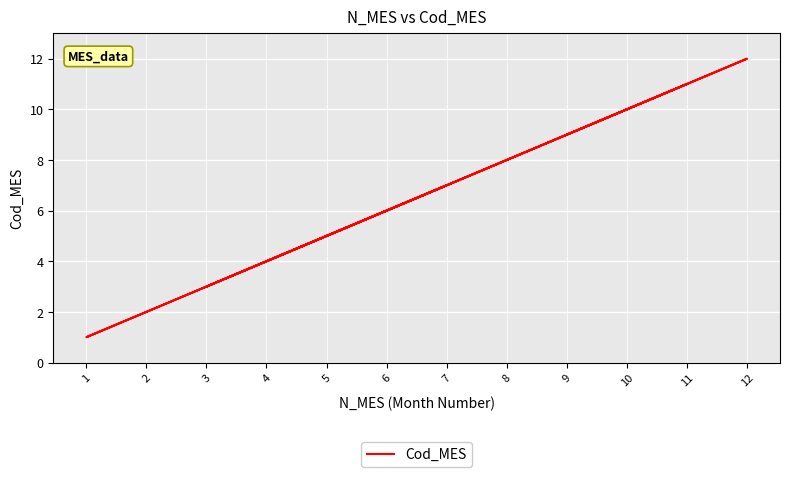

What is the minimum value shown in the chart?

1